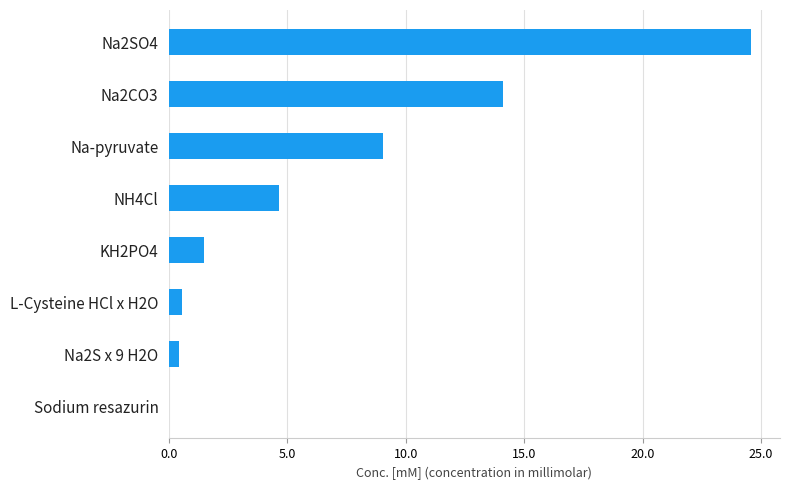

Count the number of values greater than 4.

4